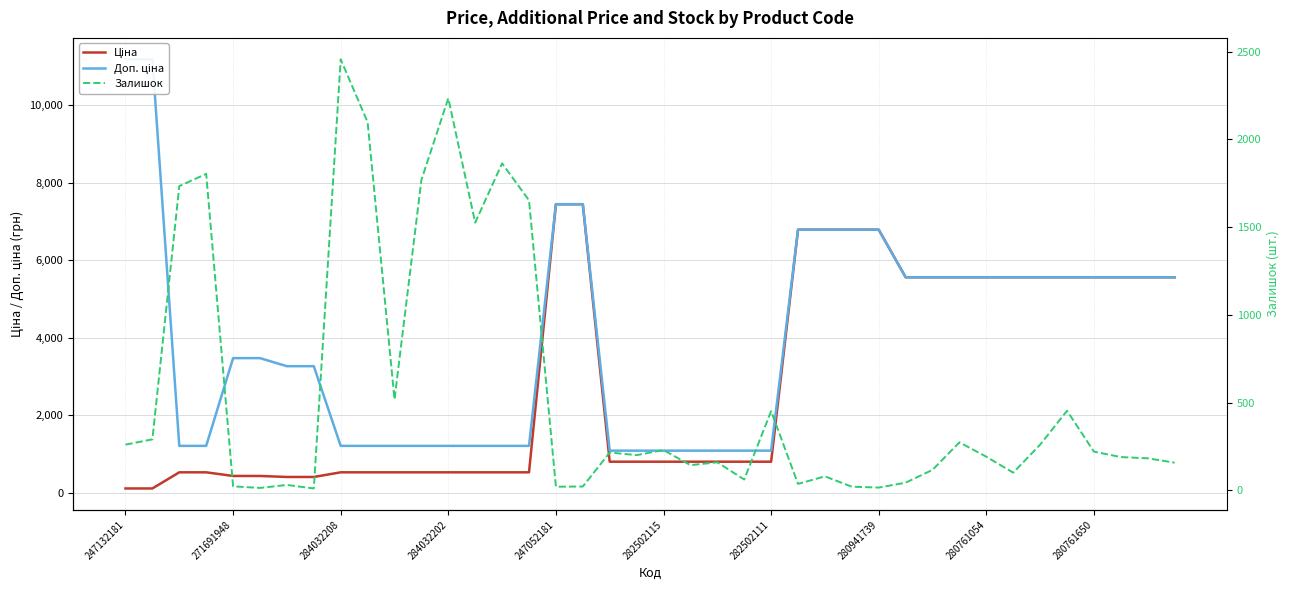

What are all the series names shown in the legend?

Ціна, Доп. ціна, Залишок